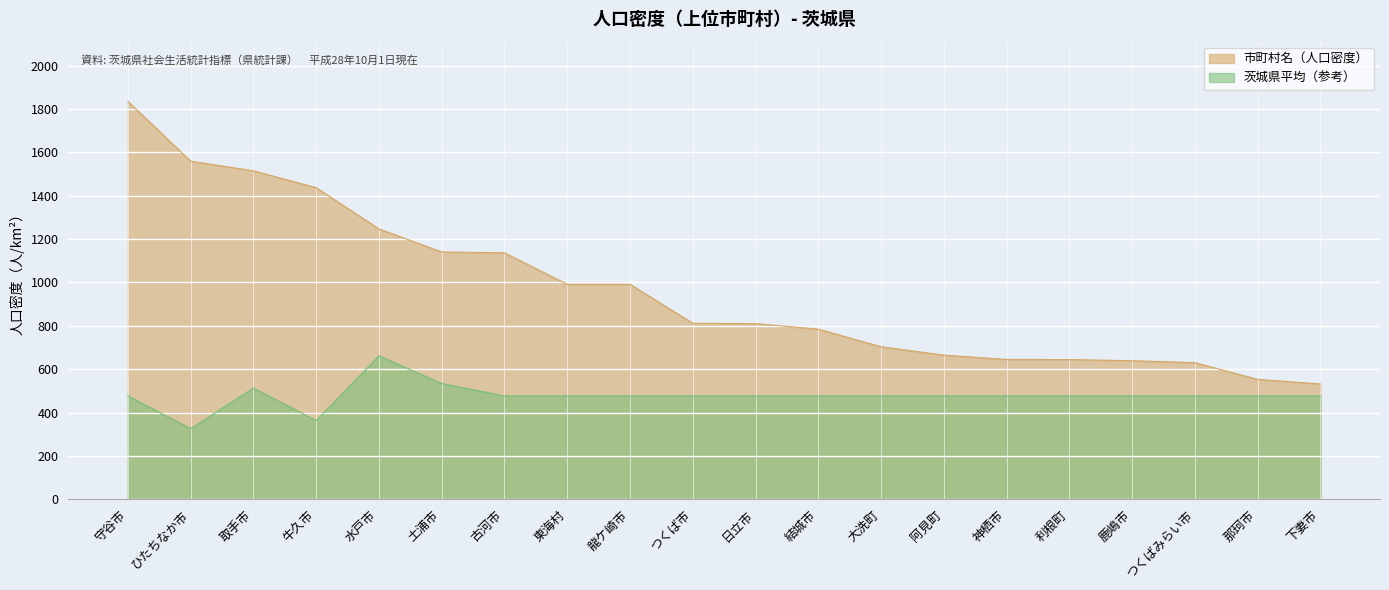

What is the total value across all series at 守谷市?

2312.7